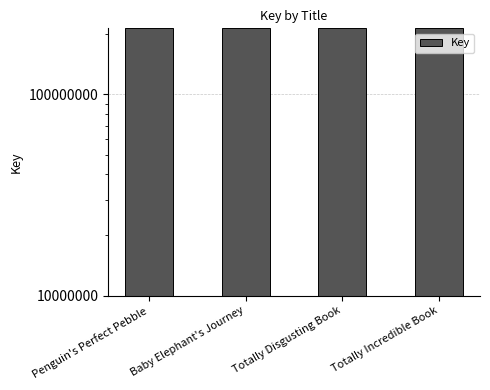

List the labels in order of value, largest first.

Penguin's Perfect Pebble, Baby Elephant's Journey, Totally Incredible Book, Totally Disgusting Book